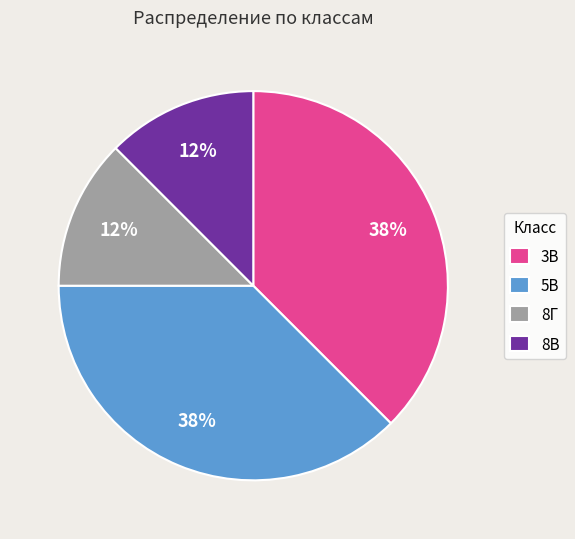

To the nearest percent, what is the average slice percentage?

25%